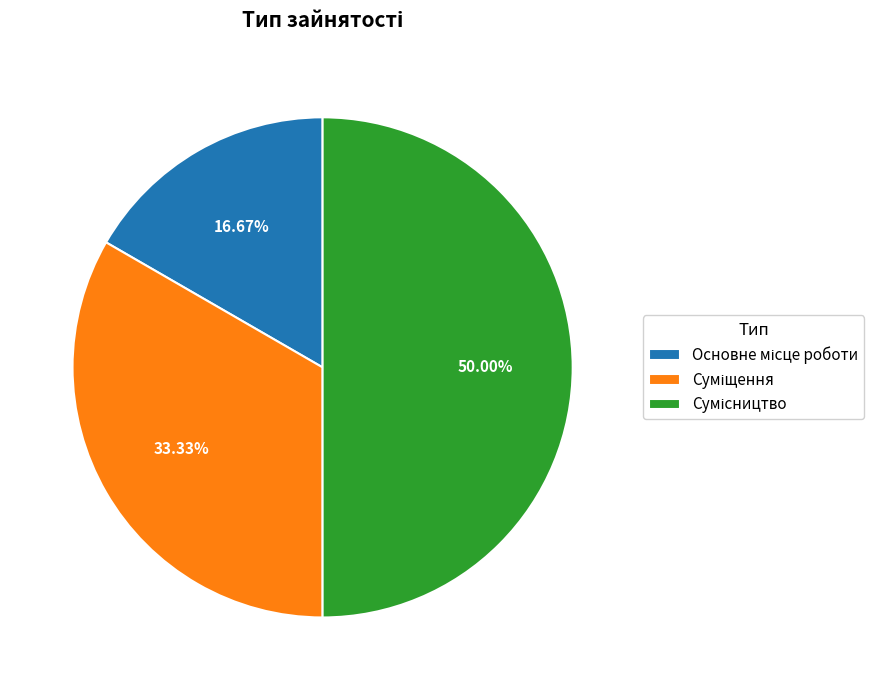

To the nearest percent, what is the difference between the largest and smallest slice percentages?

33%